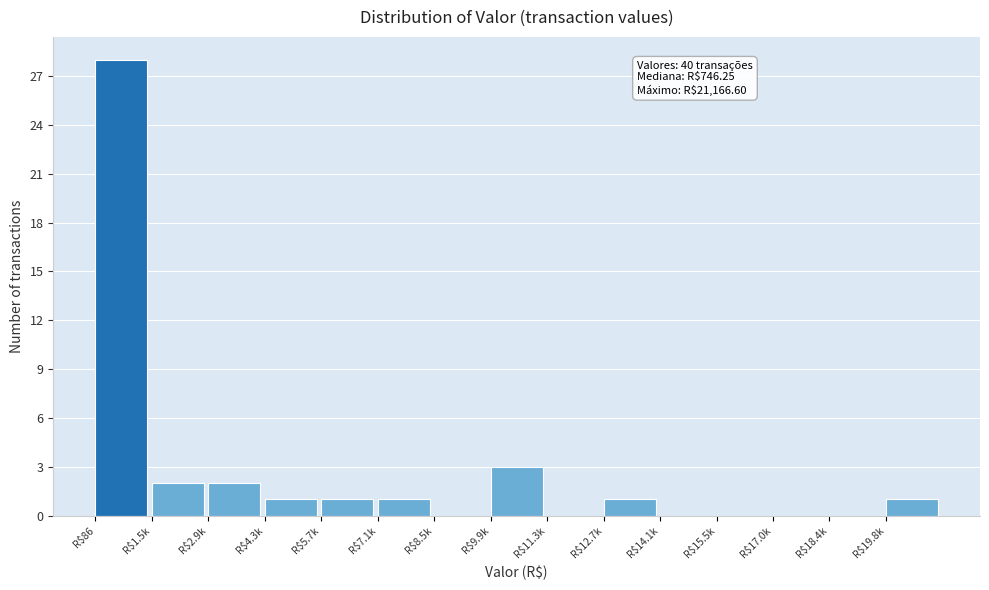

The chart shows a value of 7 at R$86. True or false?

False